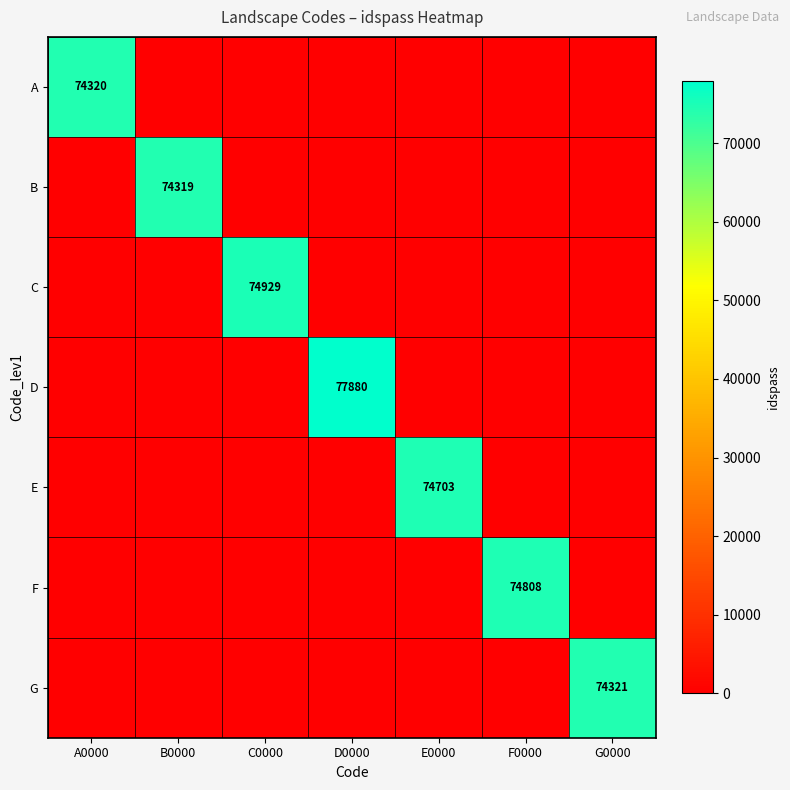

What is the difference between the highest and lowest values at E0000?

74703